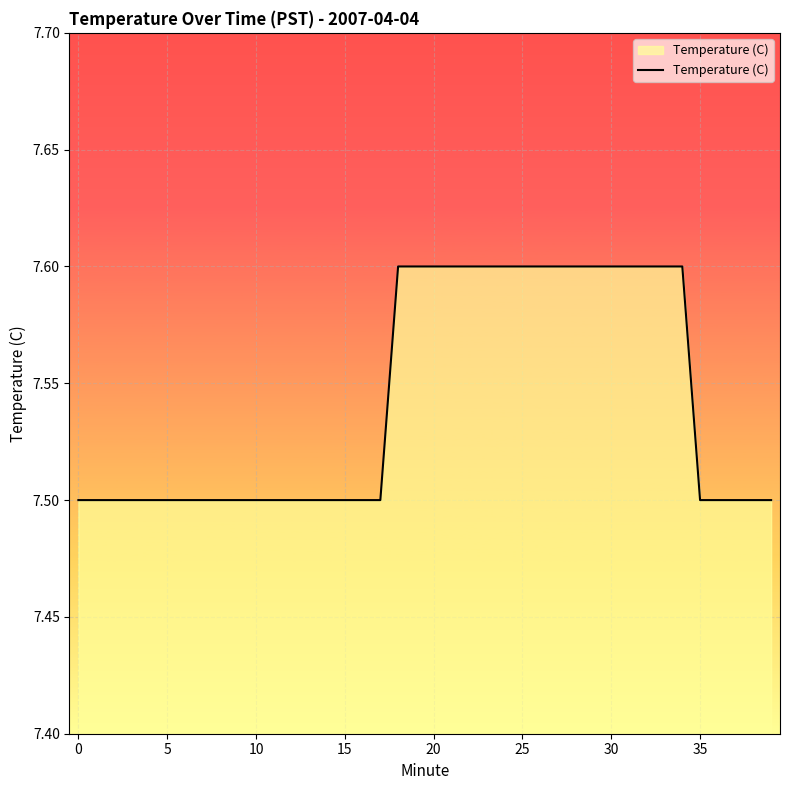

What is the greatest value displayed?

7.6